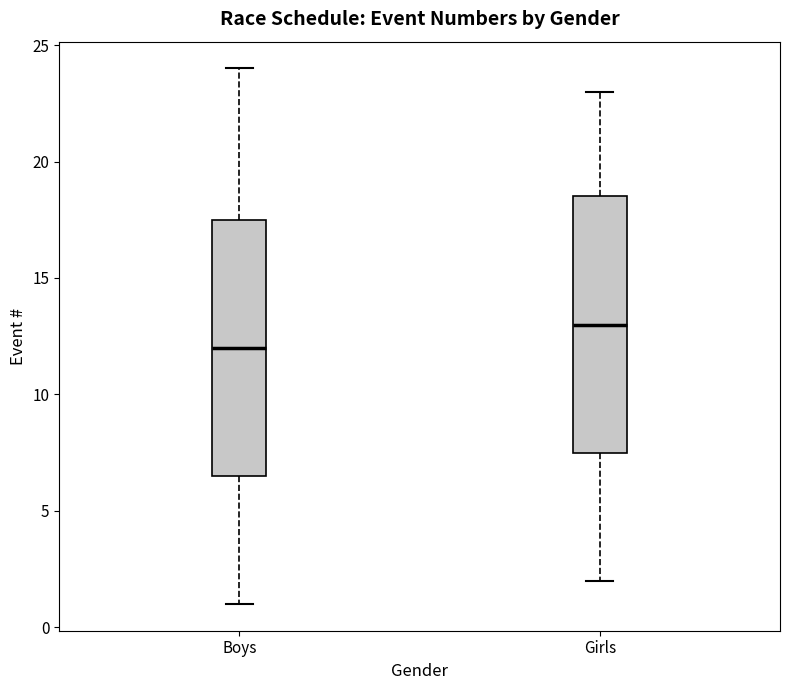

Reading left to right, read every box against the y-axis: the position of its median line, the range the box covers, and the ends of its whiskers. The values are not printed on the chart, so give them approximately, as read against the axis.

Boys: median 12.0, box 6.5 to 17.5, whiskers 1.0 to 24.0
Girls: median 13.0, box 7.5 to 18.5, whiskers 2.0 to 23.0